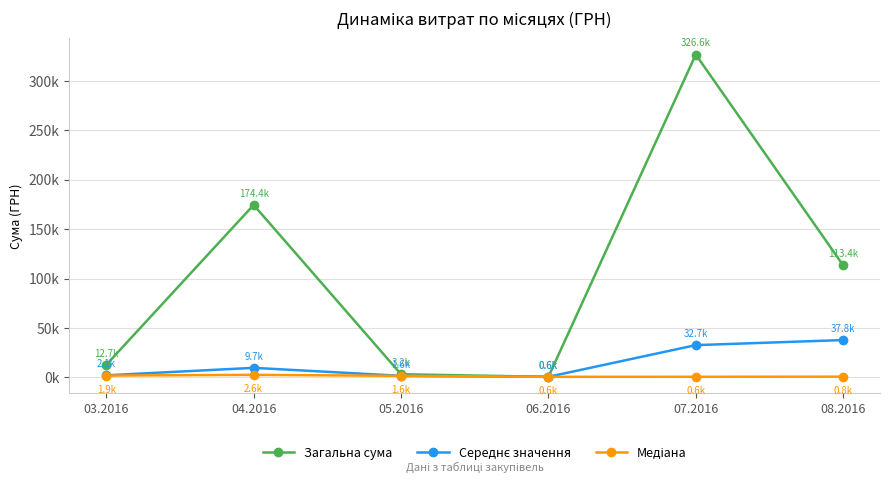

What is the value of the Медіана point at the 1st from the left?

1867.7